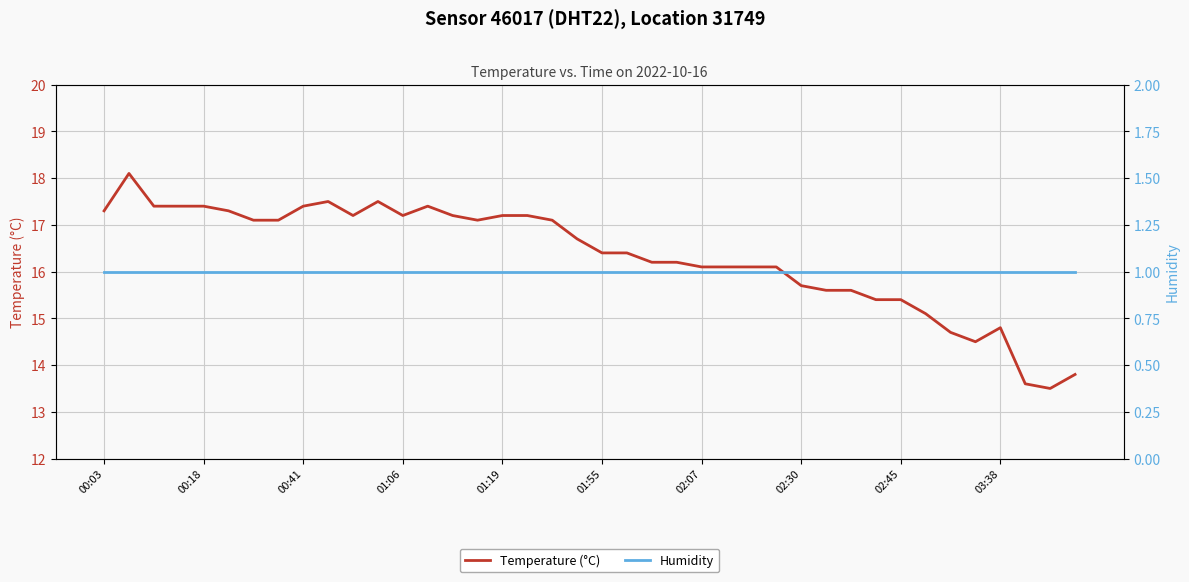

The value of Temperature (°C) at 29 is 15.6. True or false?

True